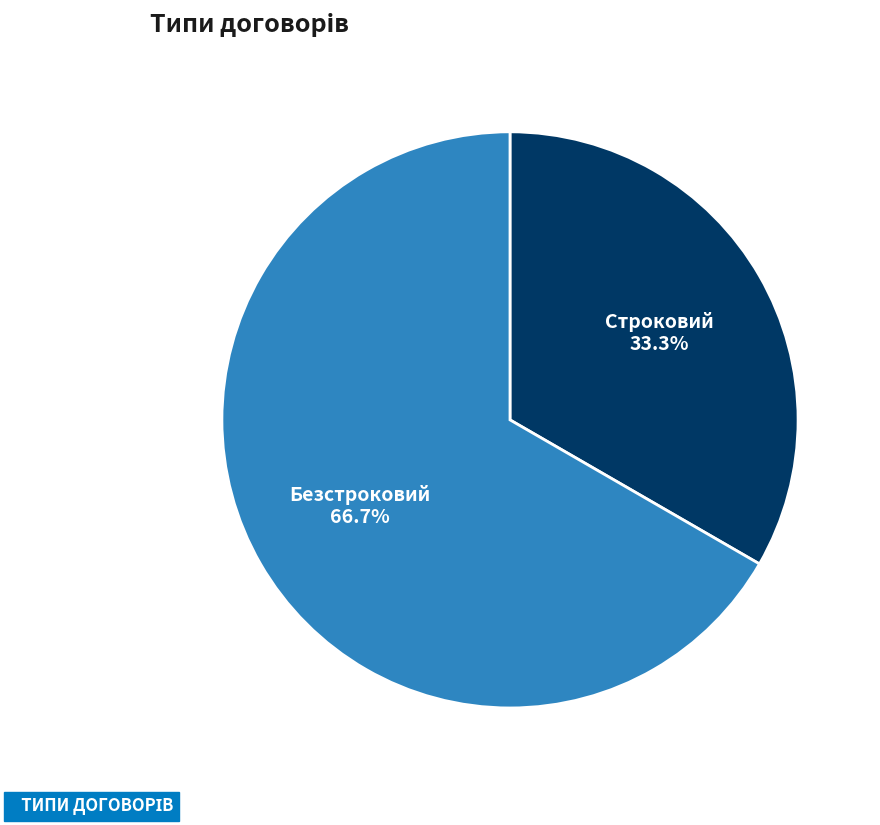

Which category has the biggest portion of the pie?

Безстроковий